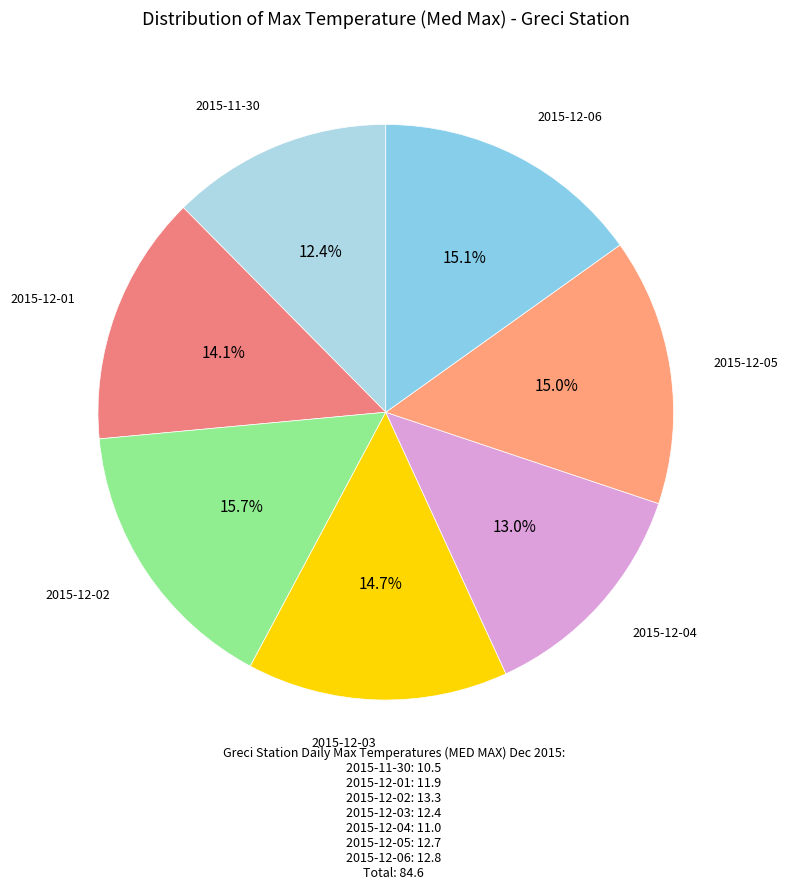

Rank the categories by value from highest to lowest.

2015-12-02, 2015-12-06, 2015-12-05, 2015-12-03, 2015-12-01, 2015-12-04, 2015-11-30